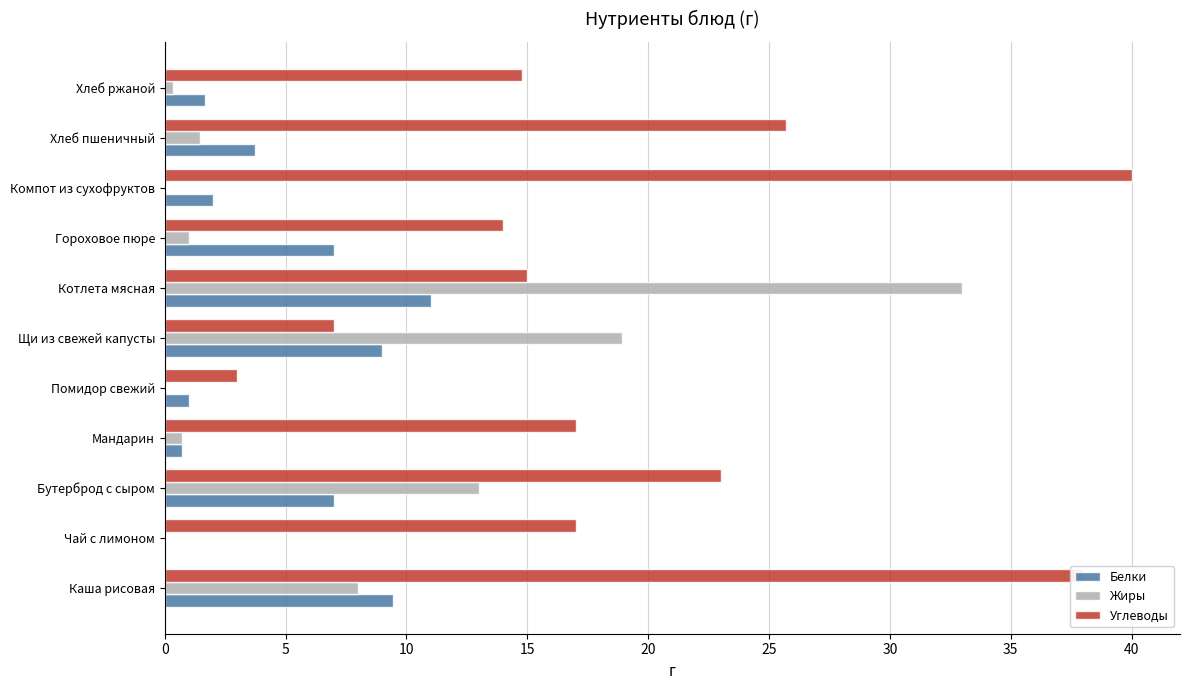

How many data points in Белки are above 3?

6